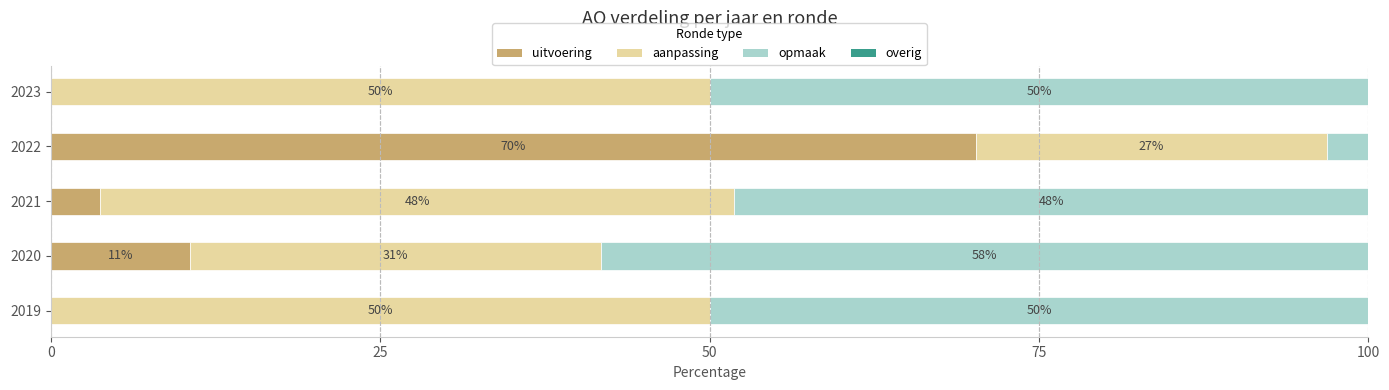

What is the total value across all series at 2023?

100.0